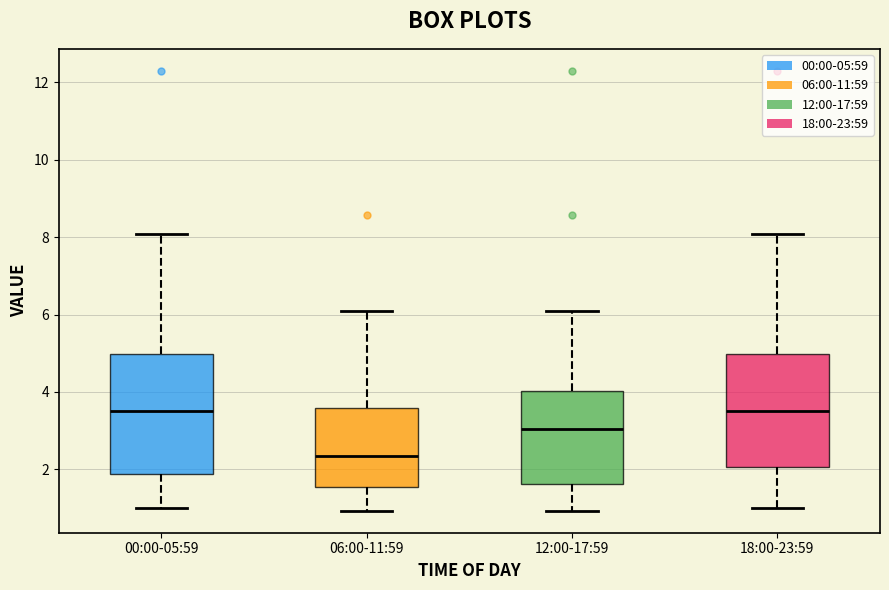

Reading left to right, transcribe this box plot: for each box, give where its median line is, the range the box spans, and where its two whiskers end, as read against the y-axis. The values are not printed on the chart, so give them approximately, as read against the axis.

00:00-05:59: median 3.6, box 1.8 to 5.0, whiskers 1.0 to 8.0
06:00-11:59: median 2.4, box 1.6 to 3.6, whiskers 1.0 to 6.2
12:00-17:59: median 3.0, box 1.6 to 4.0, whiskers 1.0 to 6.2
18:00-23:59: median 3.6, box 2.0 to 5.0, whiskers 1.0 to 8.0